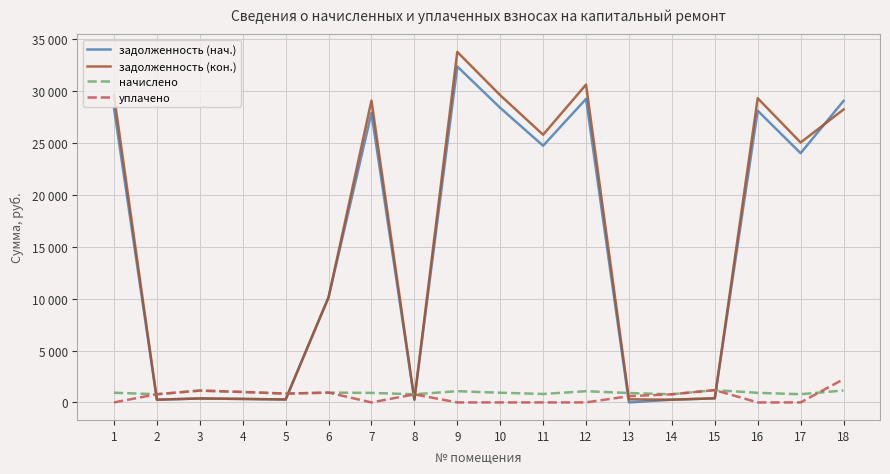

Does the chart display data point markers on the line(s)?

No